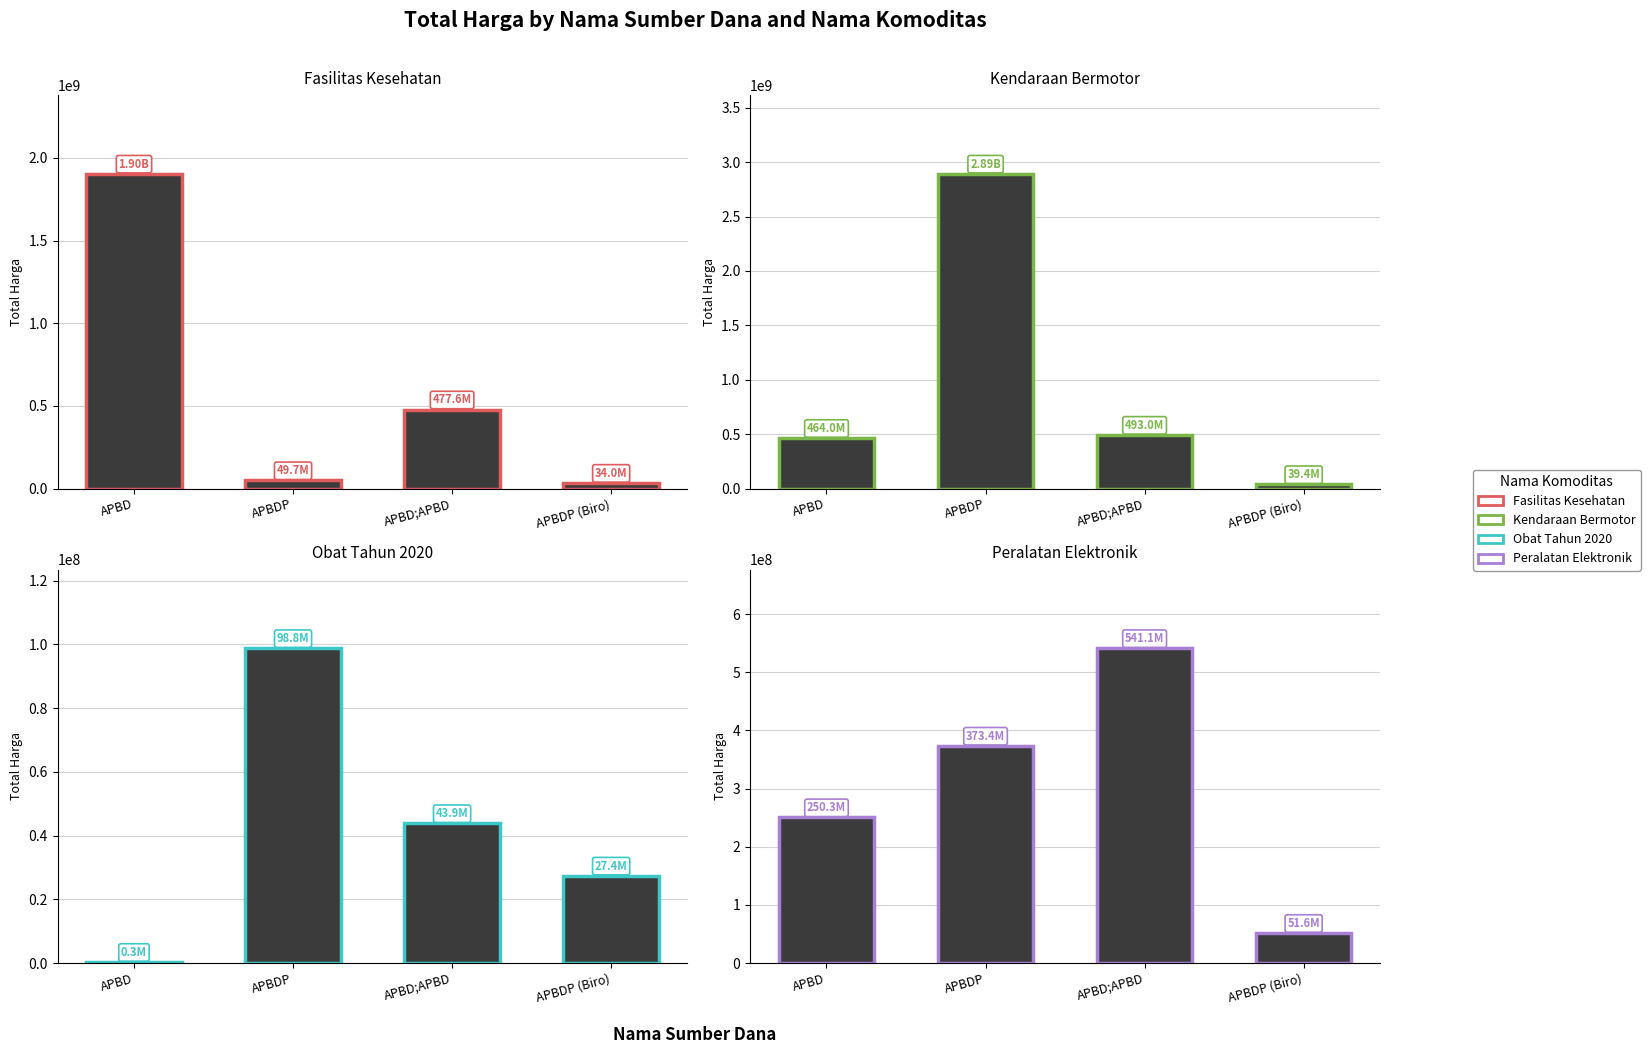

What is the value of the Kendaraan Bermotor bar at the 4th from the left?

39440000